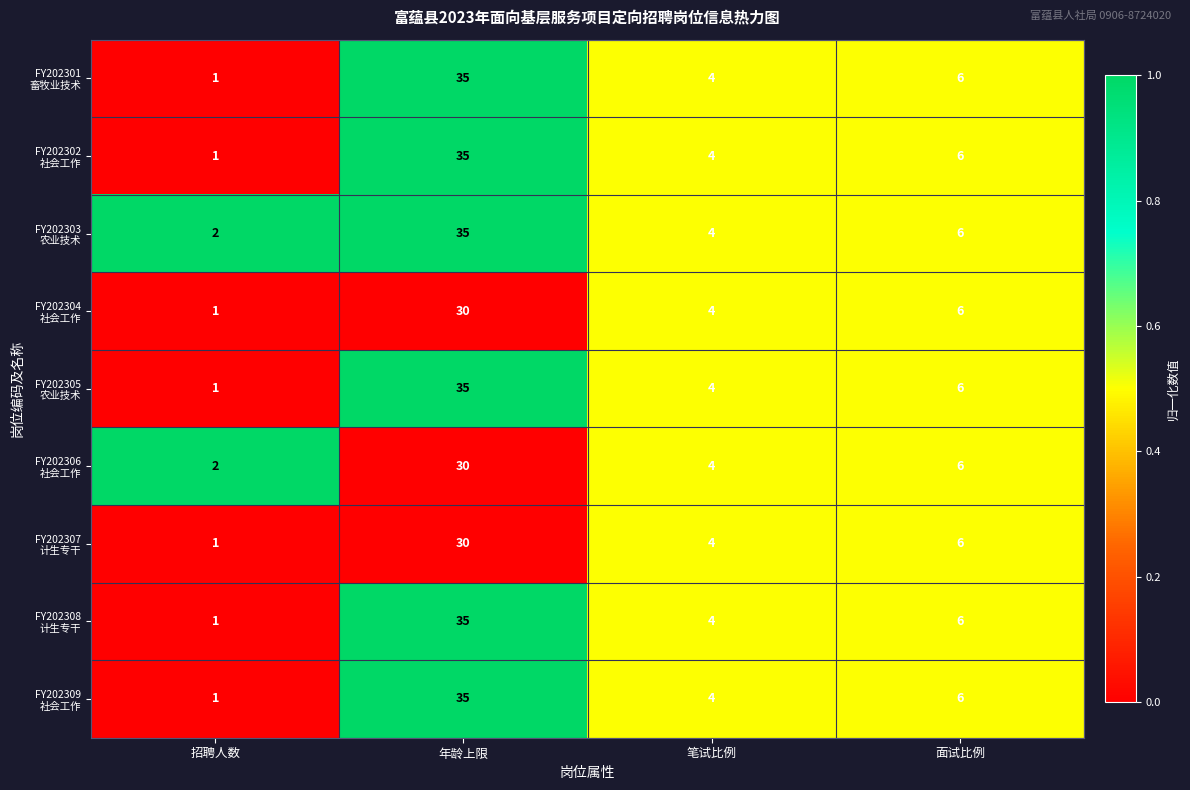

At which category does the chart reach its peak across all series?

年龄上限